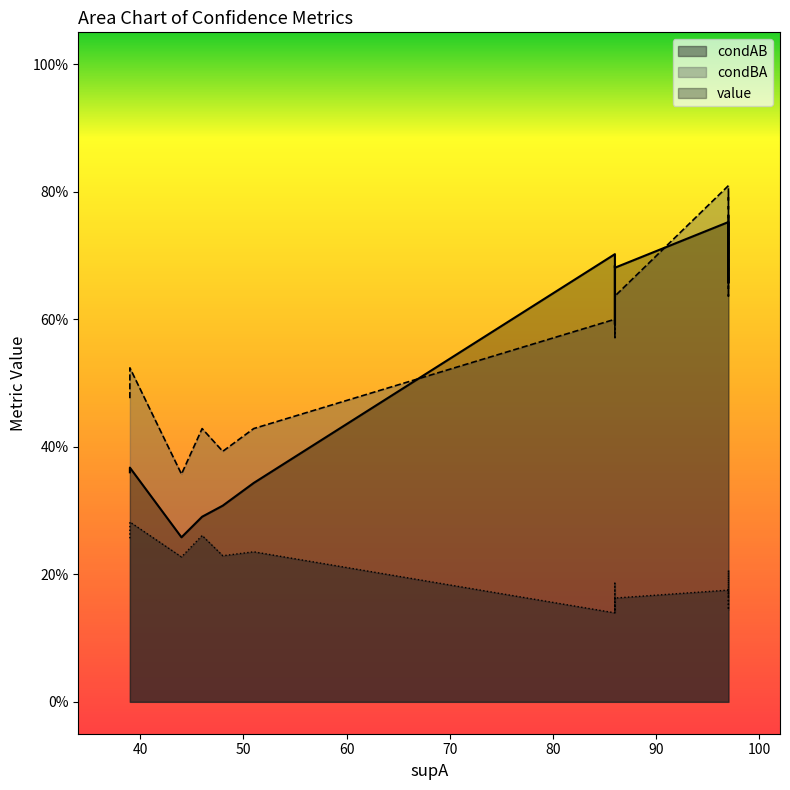

What is the greatest value displayed?

0.8